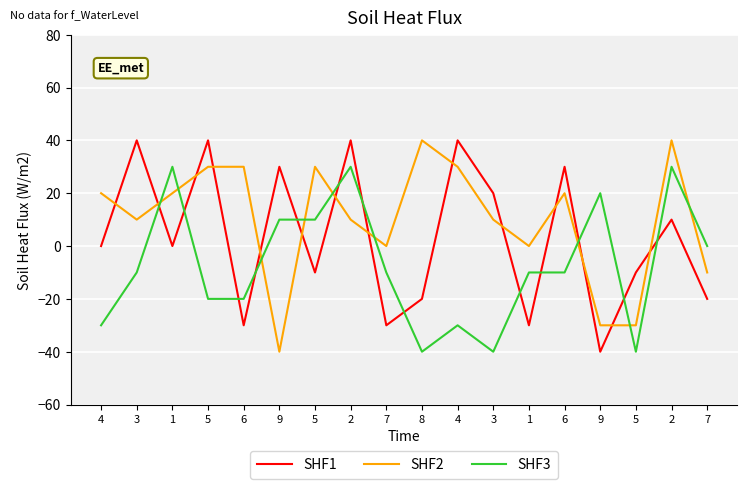

Reading left to right, transcribe all the data shown in this chart.

SHF1: 0	40	0	40	-30	30	-10	40	-30	-20	40	20	-30	30	-40	-10	10	-20
SHF2: 20	10	20	30	30	-40	30	10	0	40	30	10	0	20	-30	-30	40	-10
SHF3: -30	-10	30	-20	-20	10	10	30	-10	-40	-30	-40	-10	-10	20	-40	30	0